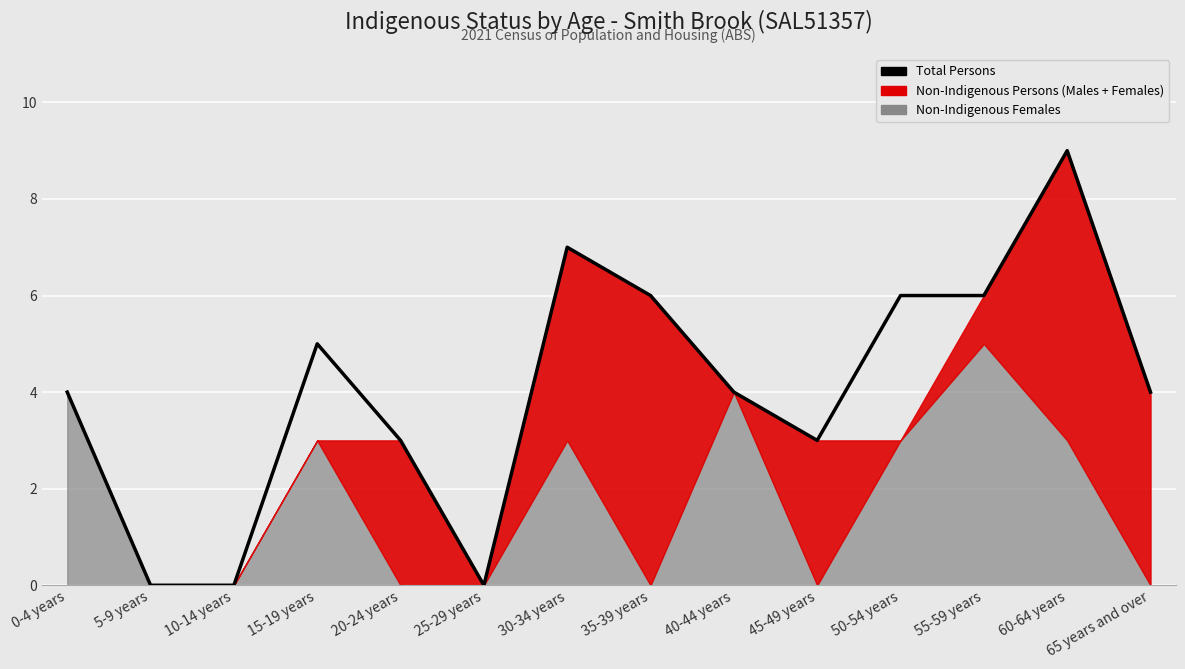

Rank the categories by value from lowest to highest.

5-9 years, 10-14 years, 25-29 years, 20-24 years, 45-49 years, 0-4 years, 40-44 years, 65 years and over, 15-19 years, 35-39 years, 50-54 years, 55-59 years, 30-34 years, 60-64 years